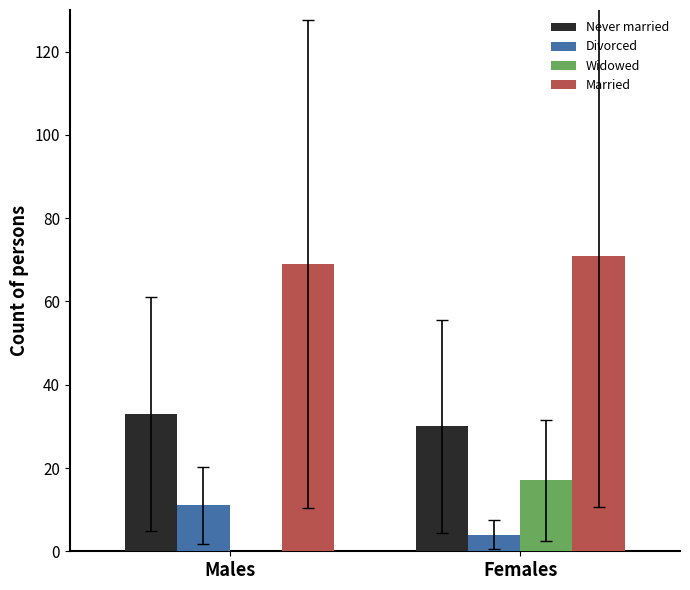

Where is Never married nearest to the value 31?

Females